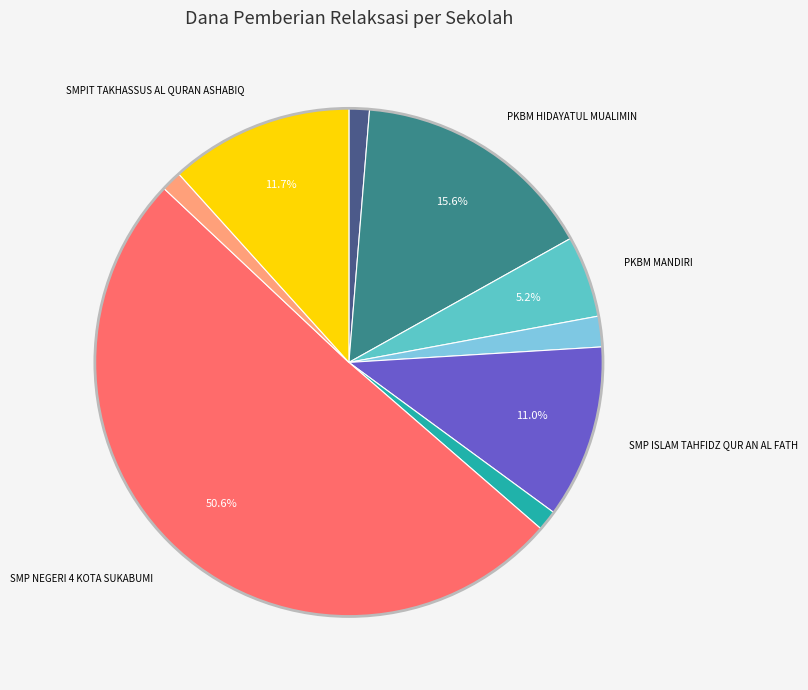

To the nearest percent, what is the difference between the largest and smallest slice percentages?

49%